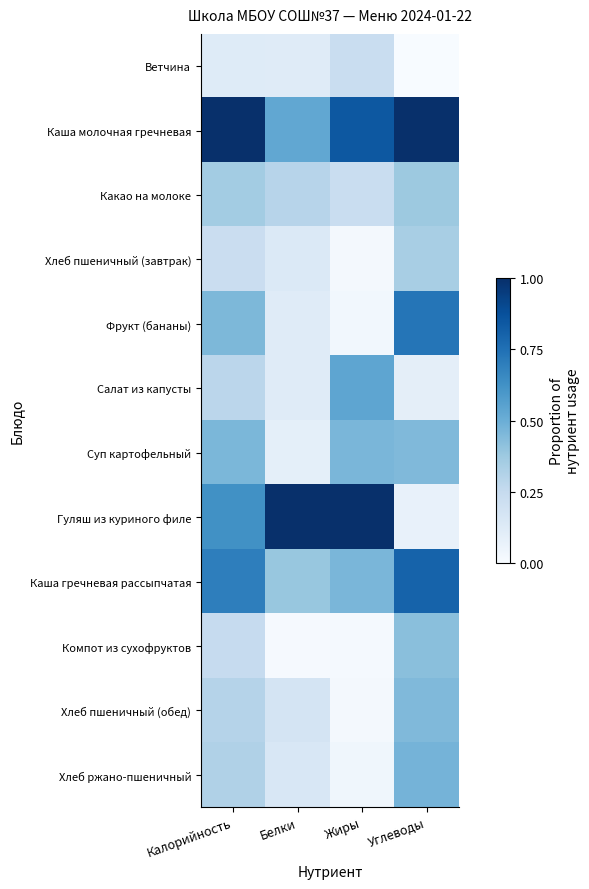

What is the spread (max minus min) of values at Калорийность?

0.9